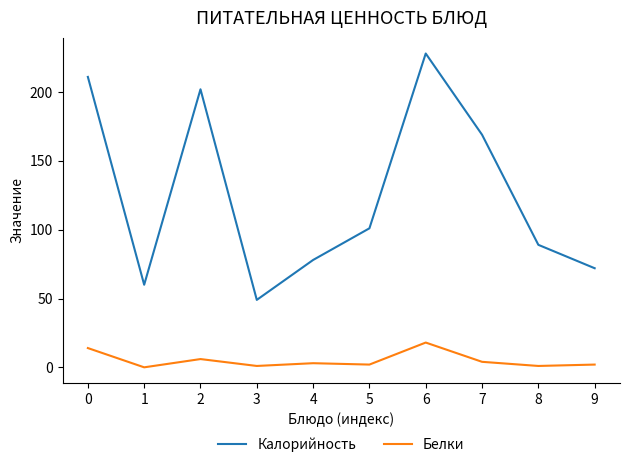

Count the number of data series in this chart.

2